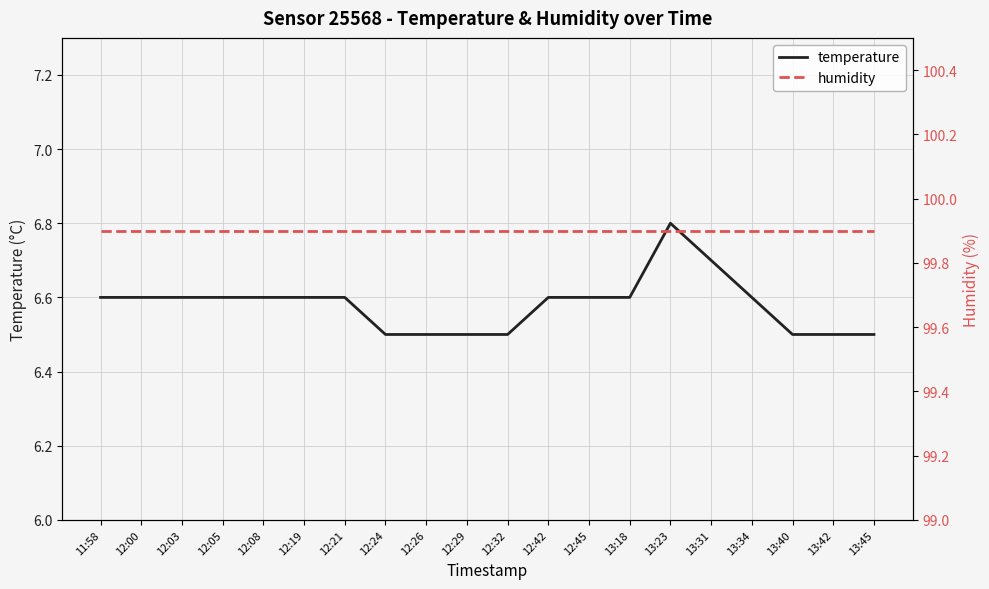

True or false: humidity has more than 2 interior local peaks.

False